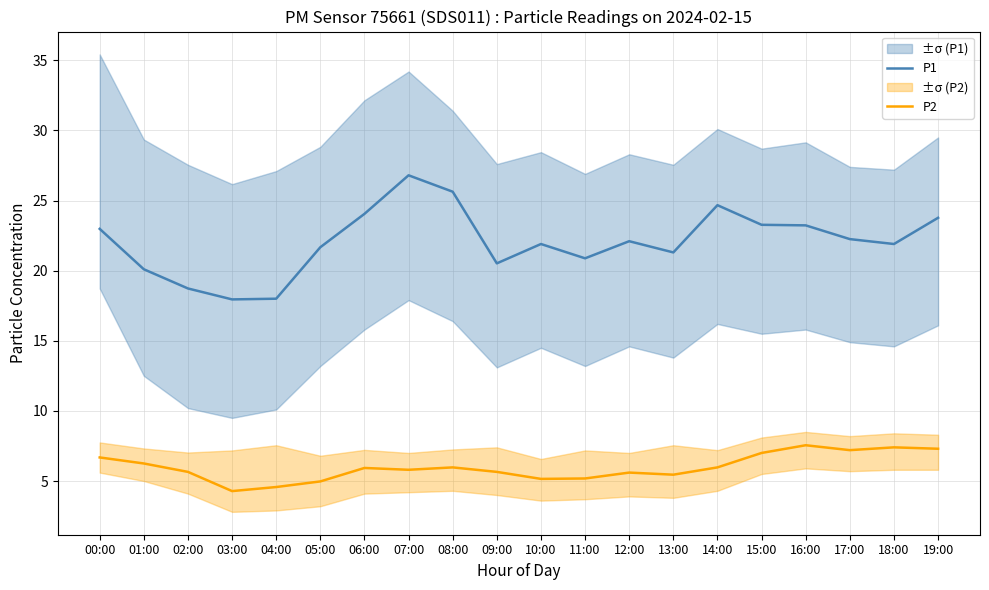

Where does the P1 series first go above 22?

00:00